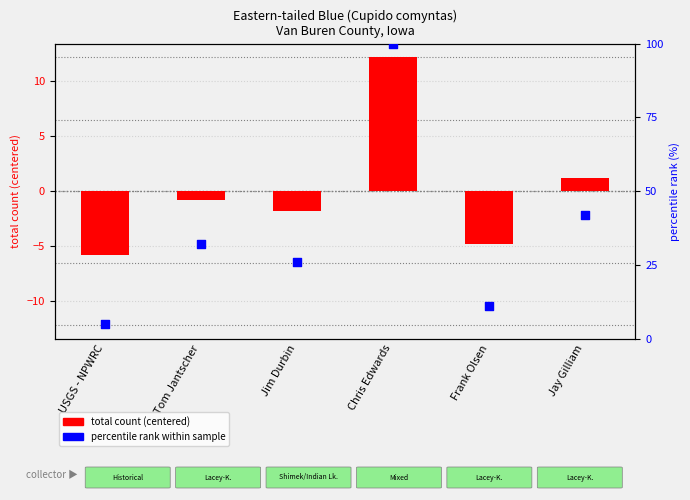

Which series reaches the minimum Y coordinate?

total count (centered)